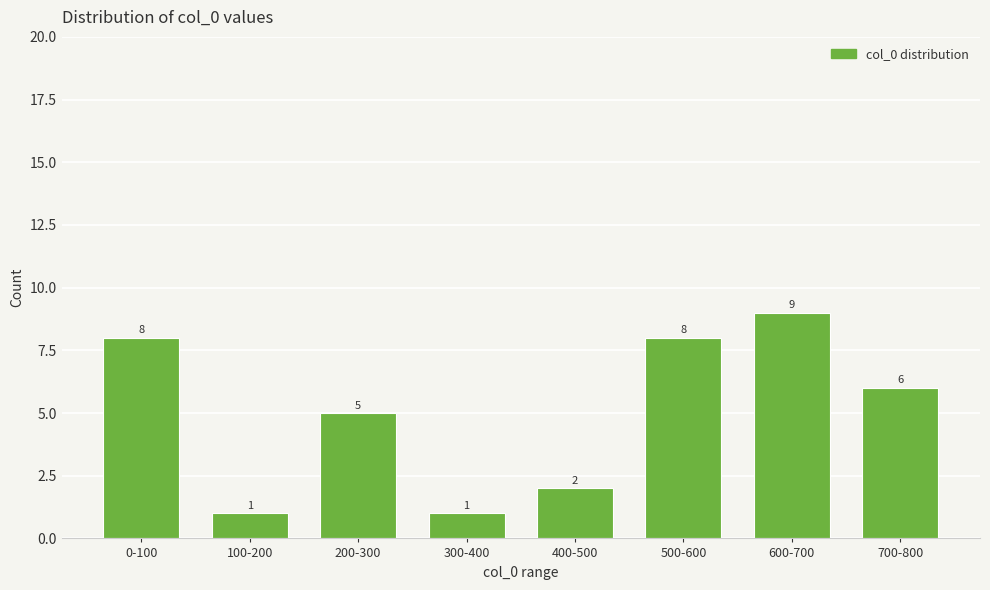

Reading left to right, list all the values displayed in this chart.

0-100=8	100-200=1	200-300=5	300-400=1	400-500=2	500-600=8	600-700=9	700-800=6